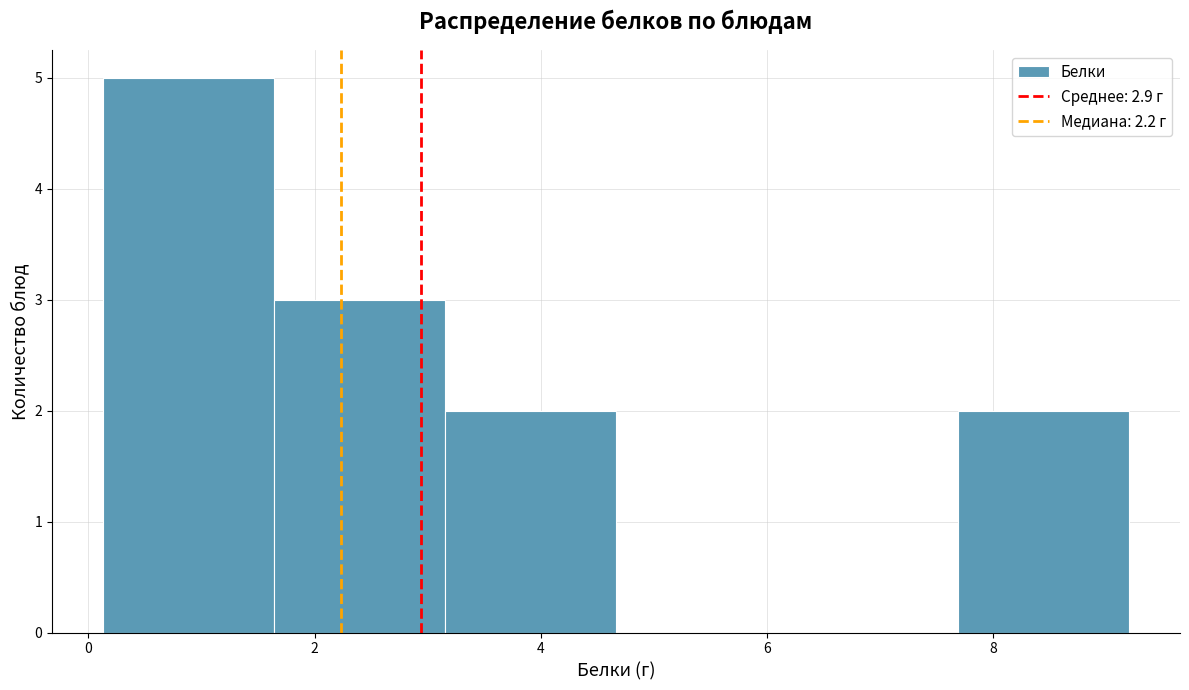

Which range on the x-axis has the tallest bar?

0.2 to 1.6